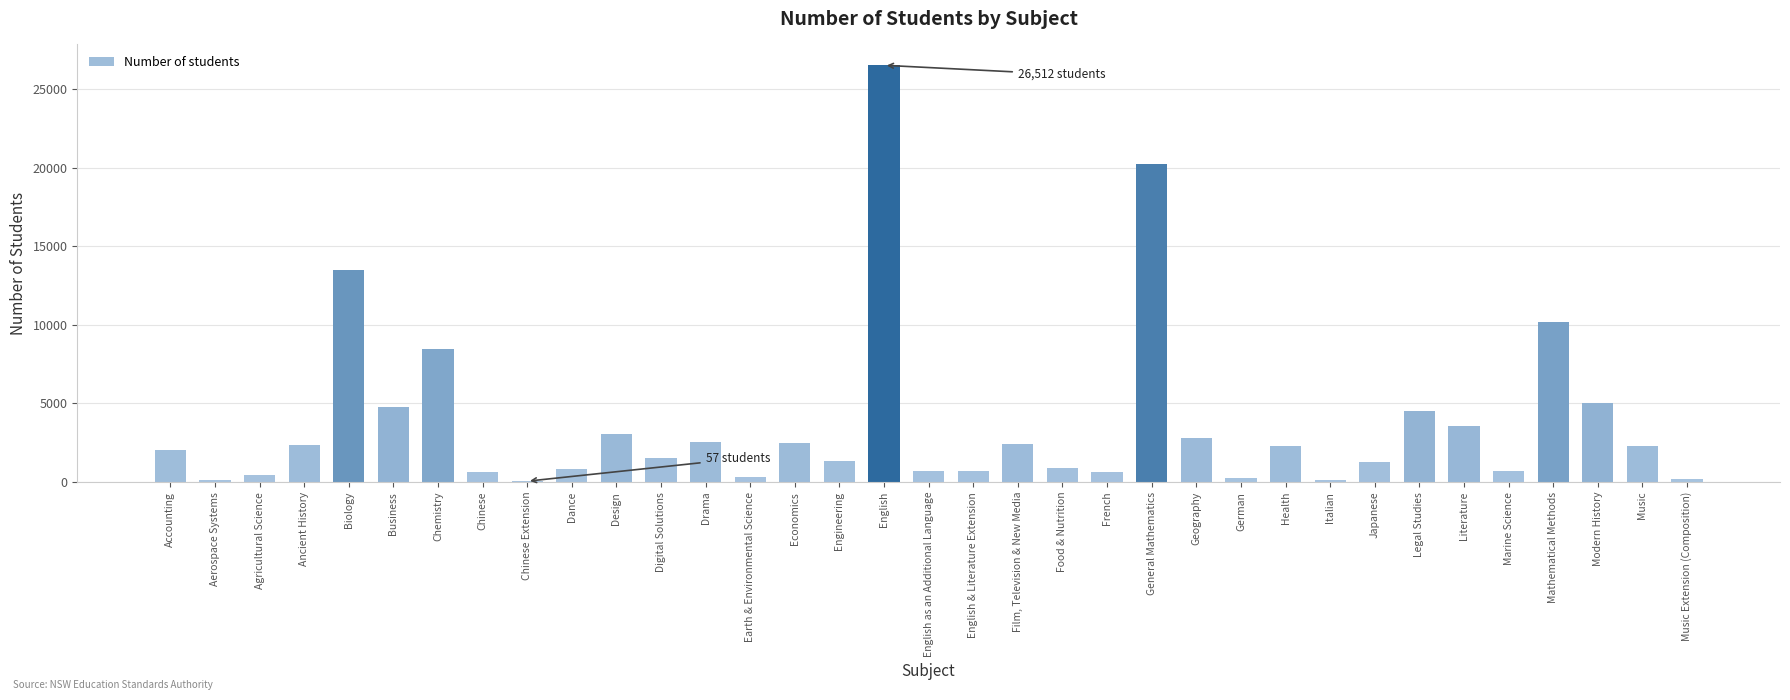

Approximately how many times larger is the value at Drama compared to Business?

0.5